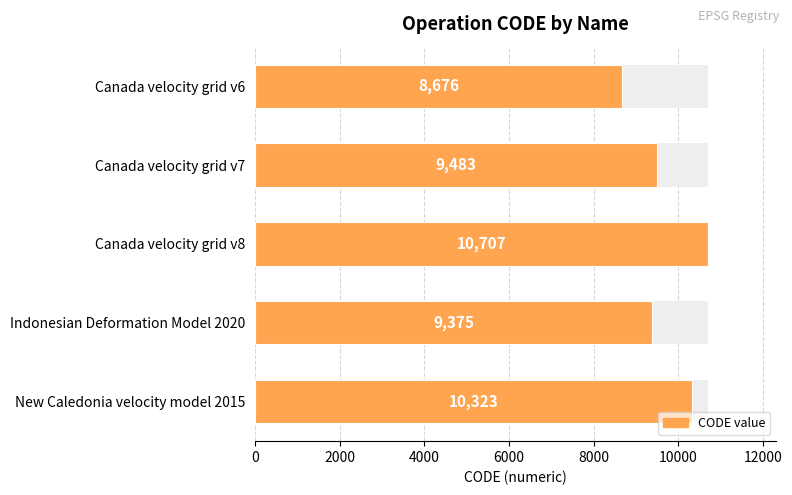

What is the value of the 1st bar from the left?

8676